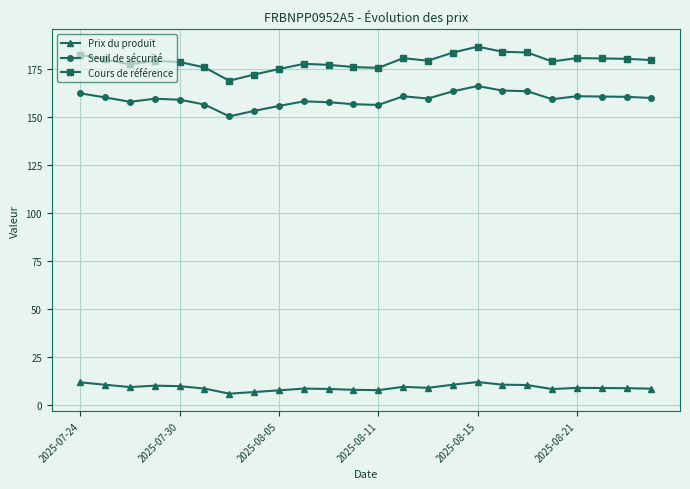

What is the smallest value displayed?

5.8